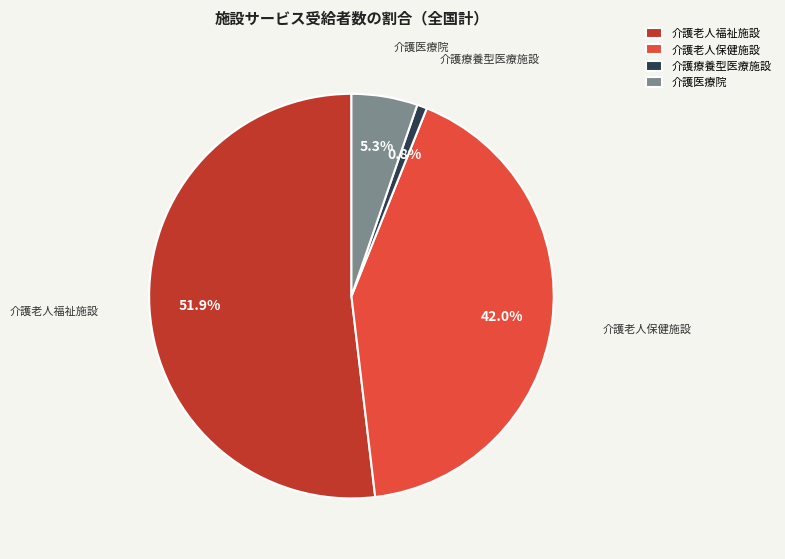

Is the sum of 介護老人保健施設 and 介護老人福祉施設 greater than half?

Yes